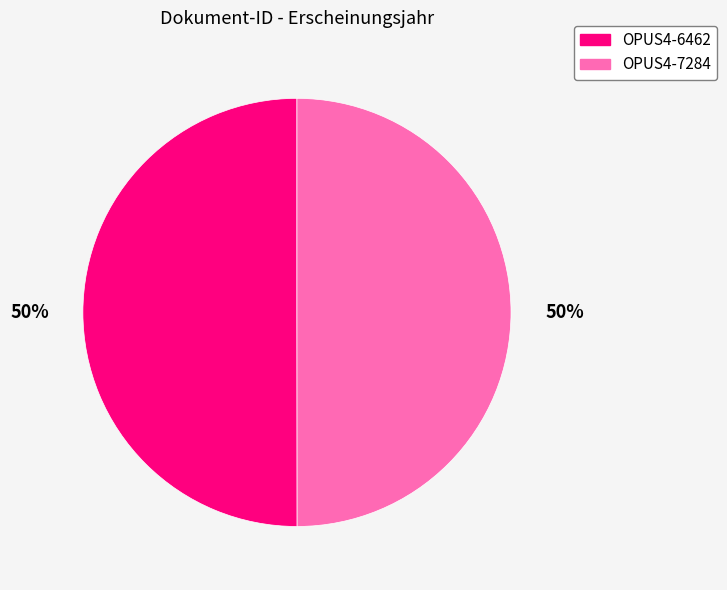

The OPUS4-6462 slice represents 40% of the pie. True or false?

False